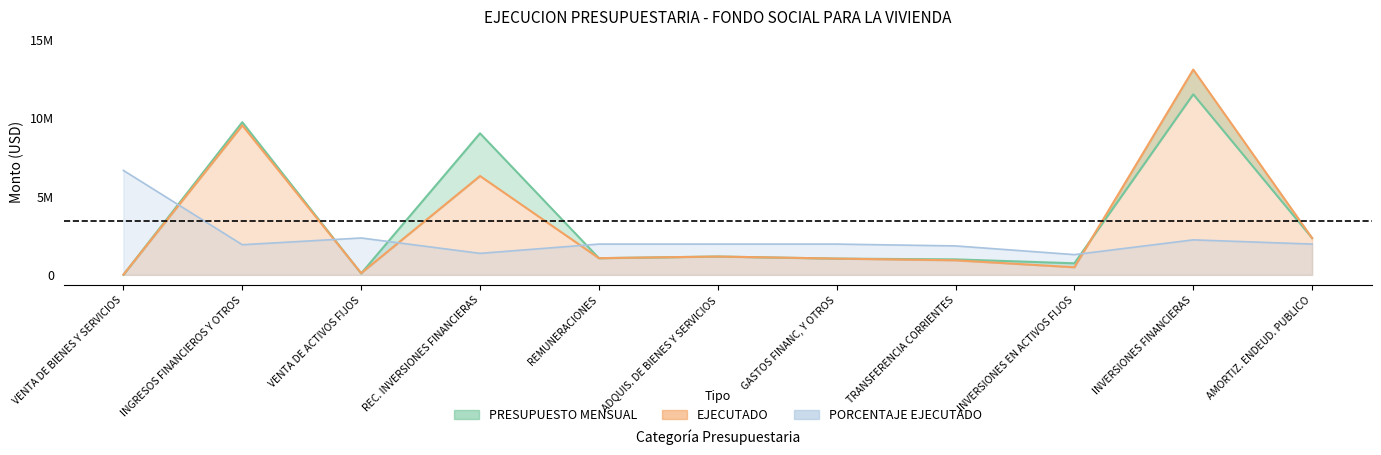

What position from the right is ADQUIS. DE BIENES Y SERVICIOS?

6